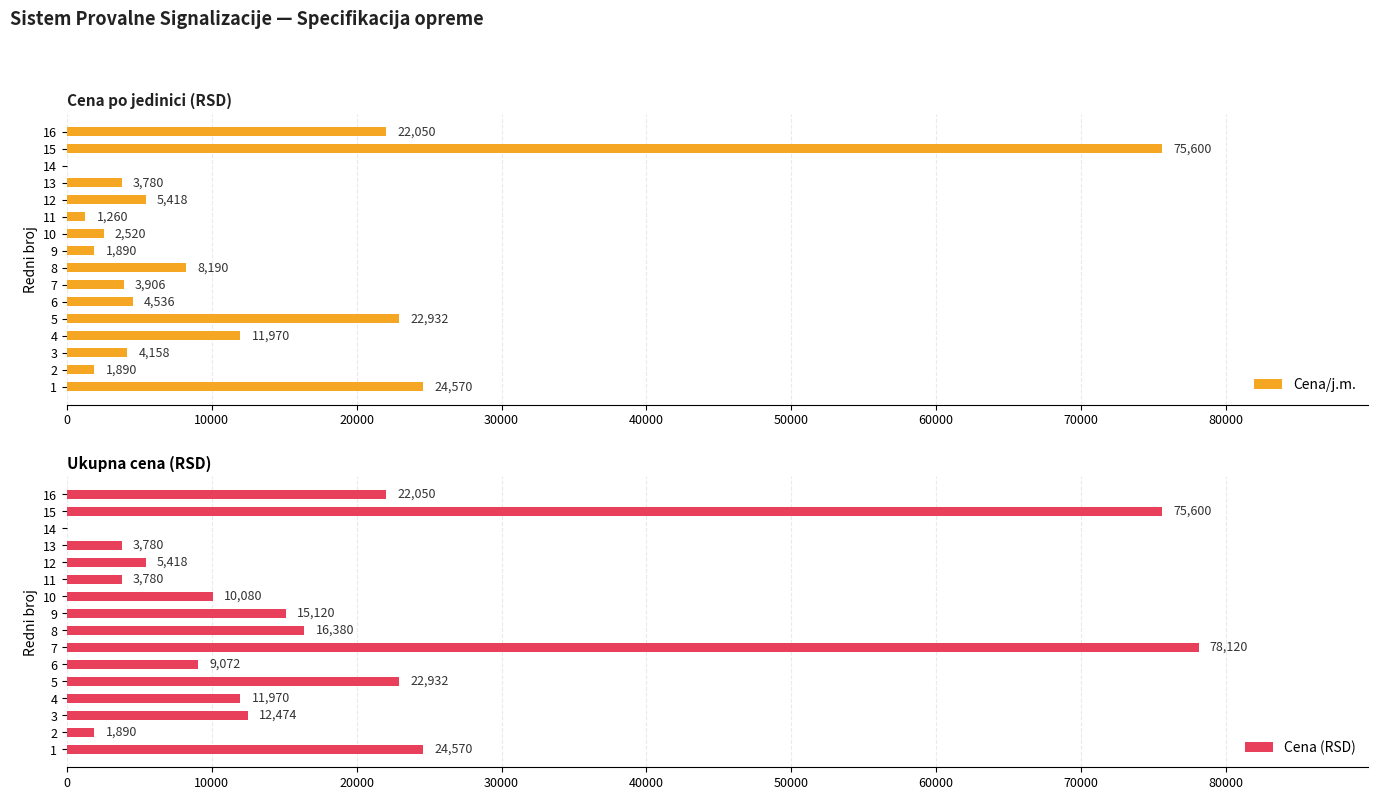

What is the sum of the Cena/j.m. values at 12 and 14?

5418